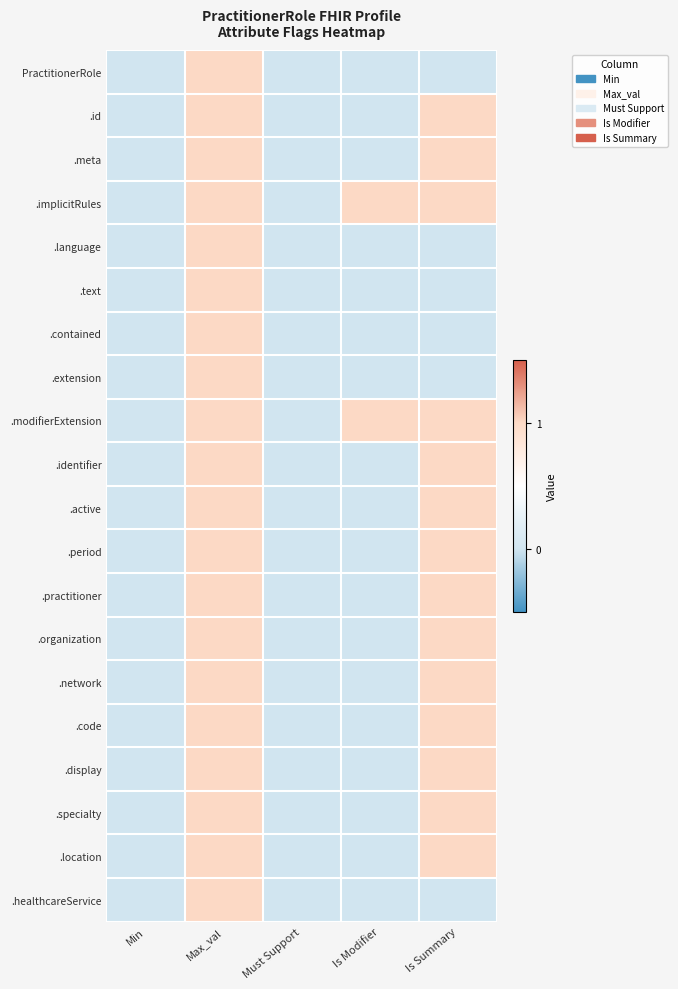

How many series are shown in this chart?

20